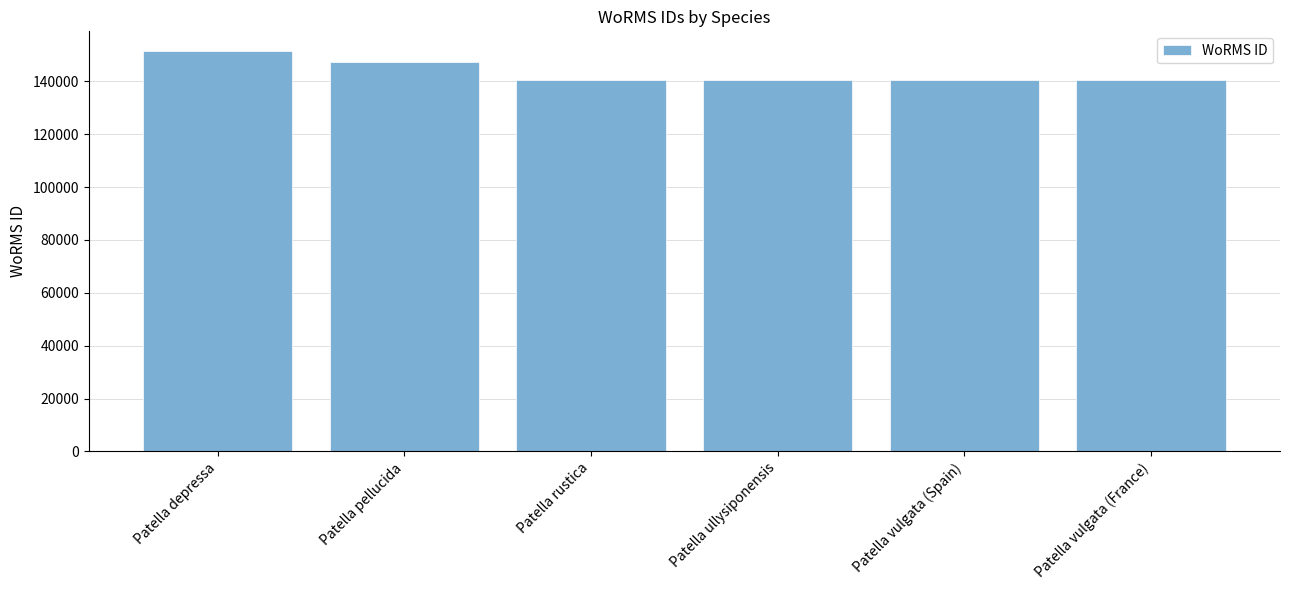

What is the minimum value shown in the chart?

140683